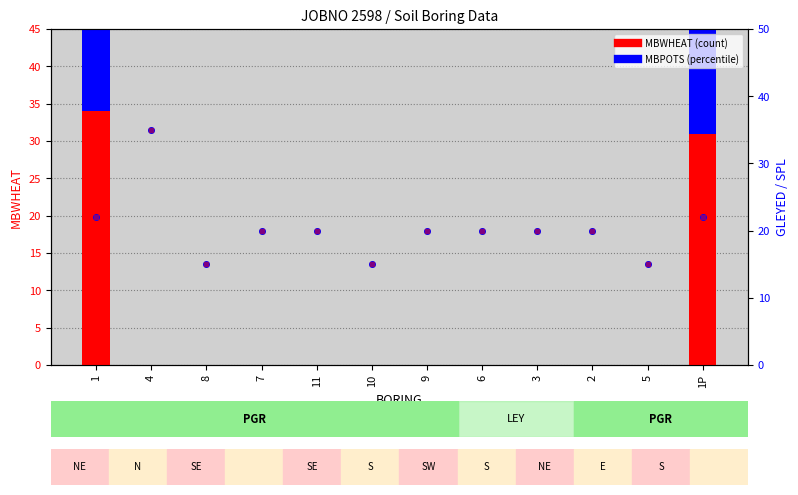

At which label is MBPOTS closest to 10?

1P